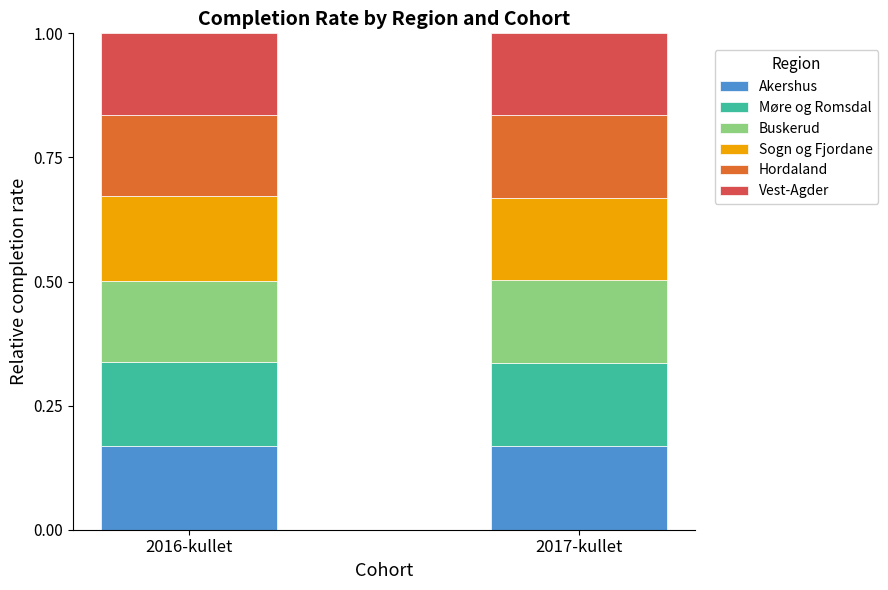

What is the total value across all series at 2016-kullet?

1.0